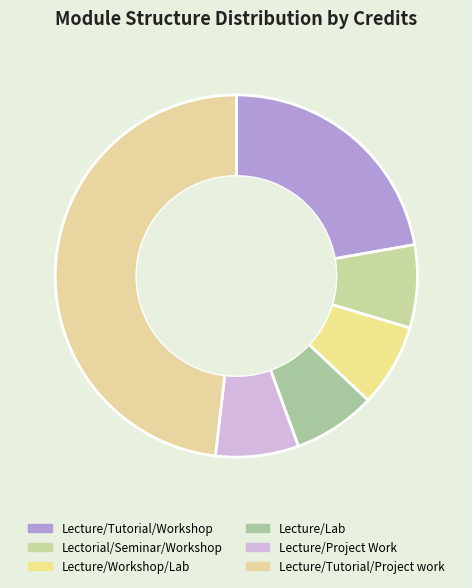

What percentage is NOT represented by Lectorial/Seminar/Workshop?

92.6%